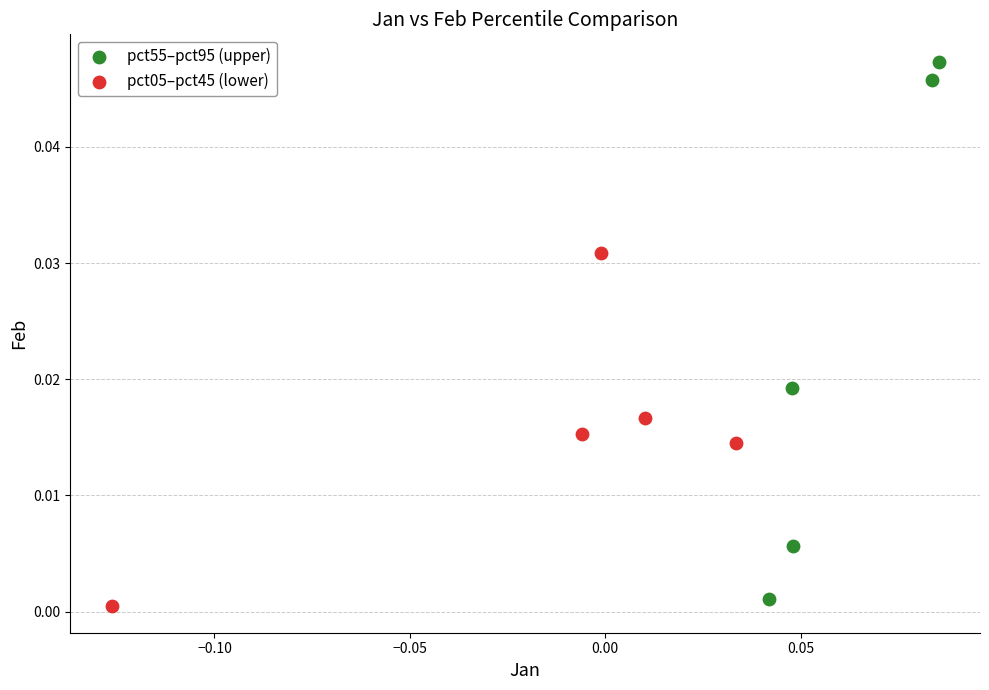

Which series has the largest Y range (max minus min)?

pct55–pct95 (upper)